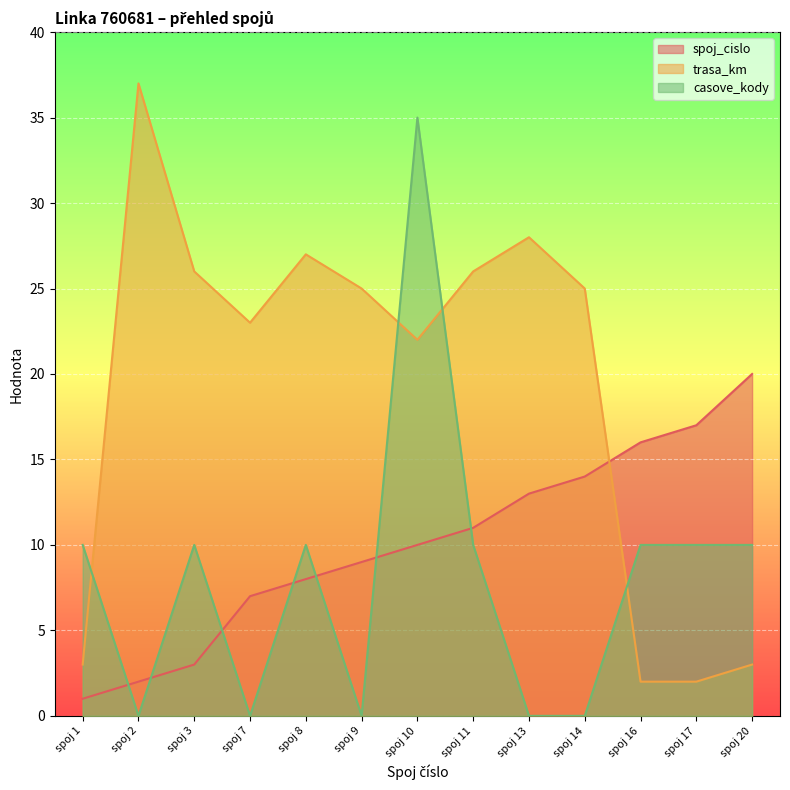

True or false: spoj_cislo has more than 1 points higher than both neighbors.

False